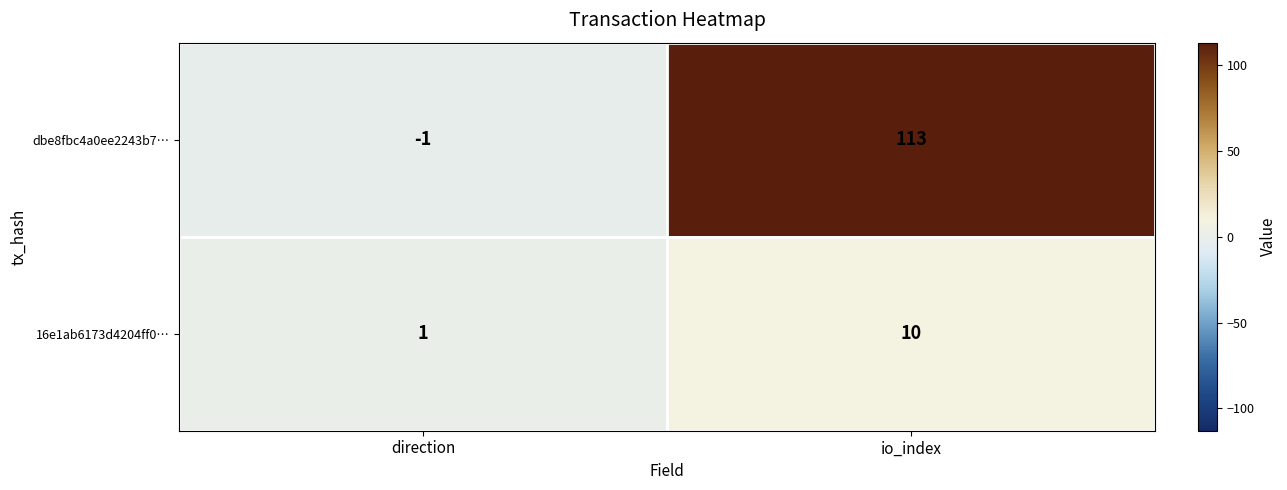

At which label is 16e1ab6173d4204ff0… closest to 5?

direction